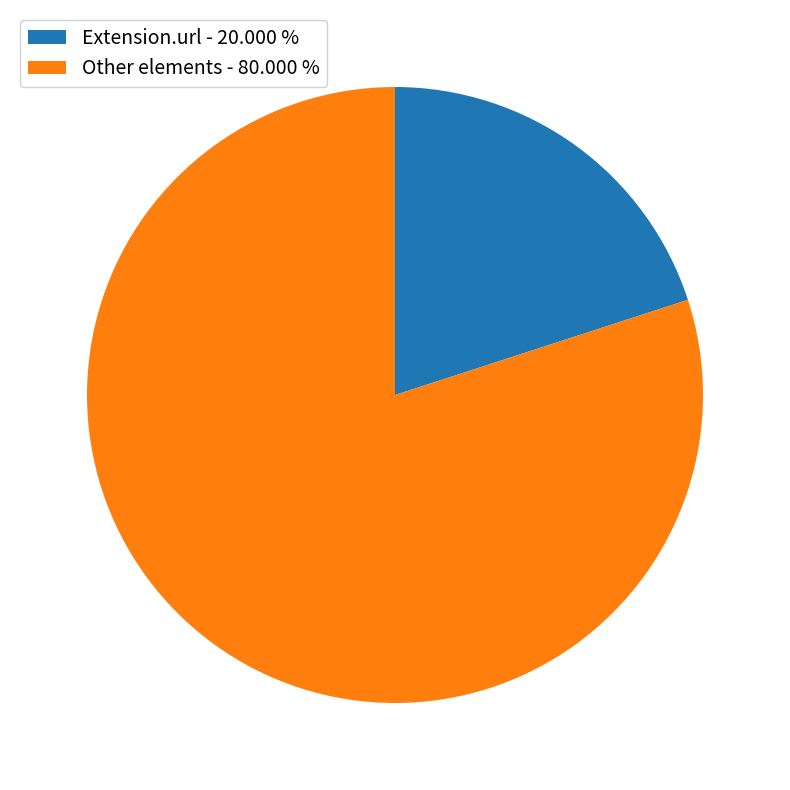

Rank the categories by value from lowest to highest.

Extension.url - 20.000 %, Other elements - 80.000 %